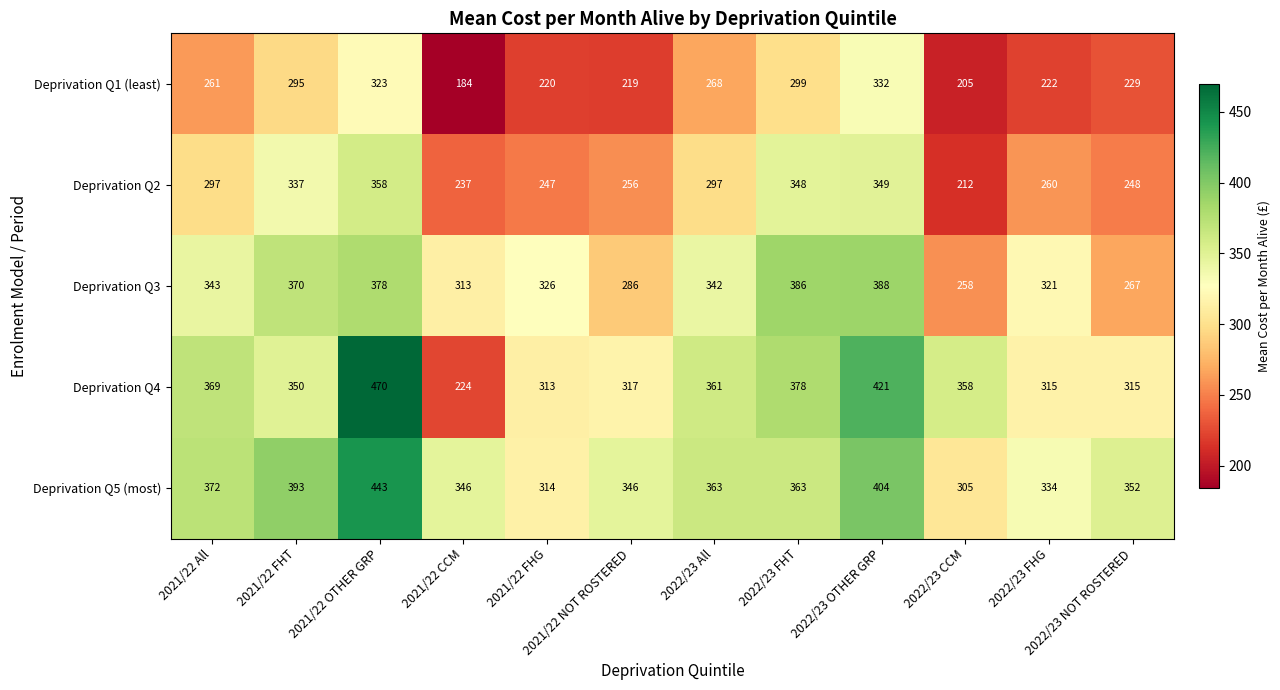

At how many categories does at least one series exceed 226?

12